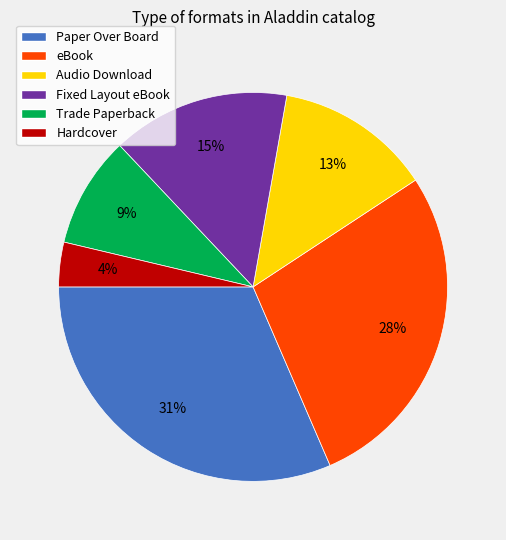

Is the sum of Fixed Layout eBook and Paper Over Board greater than half?

No